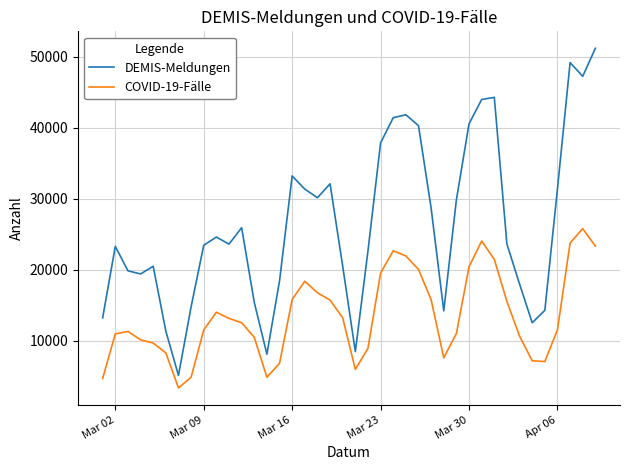

What is the lowest value of the DEMIS-Meldungen series?

5122